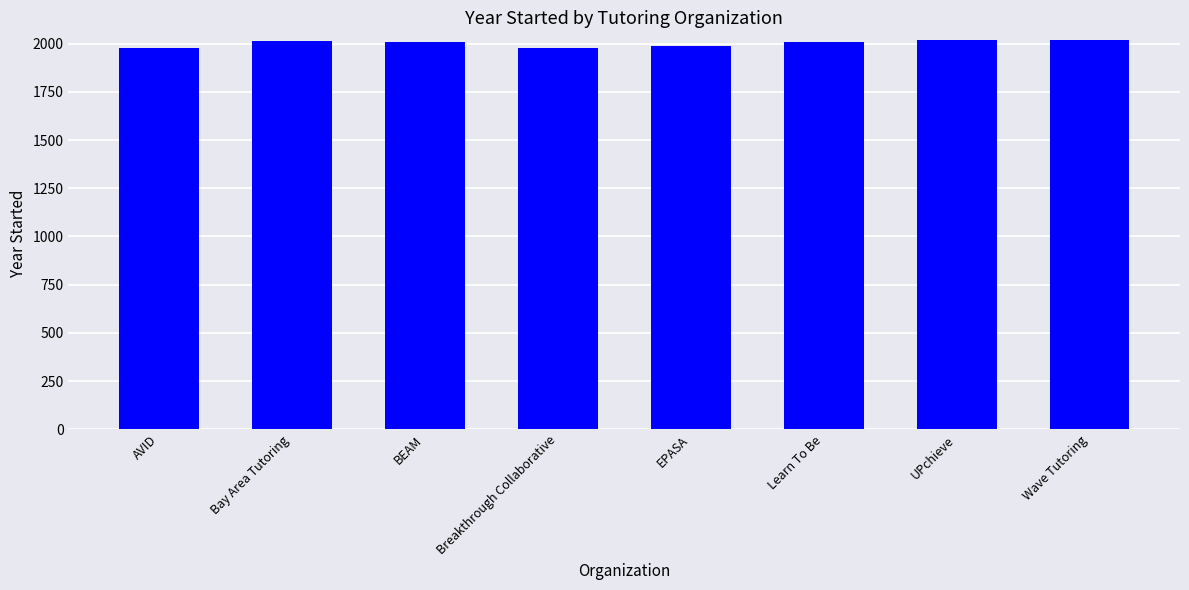

True or false: the data shows 2999 at UPchieve.

False